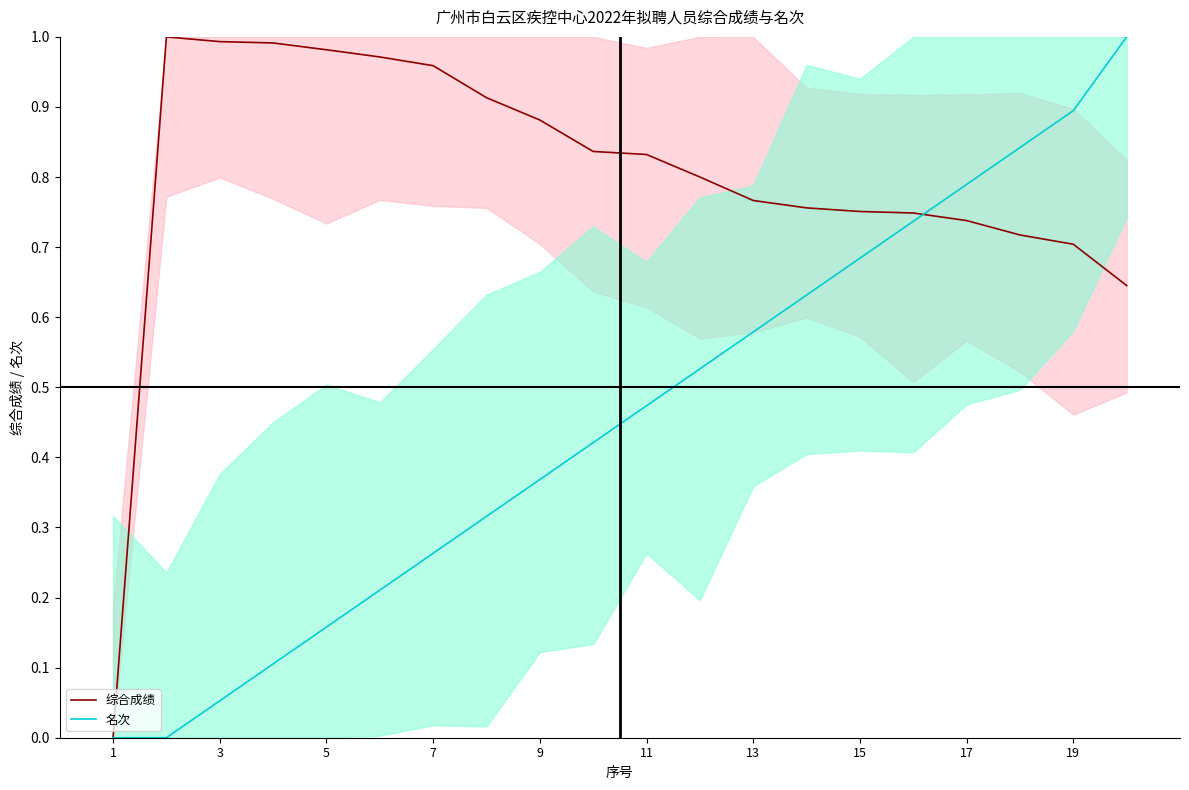

What is the total value across all series at 10?

1.3